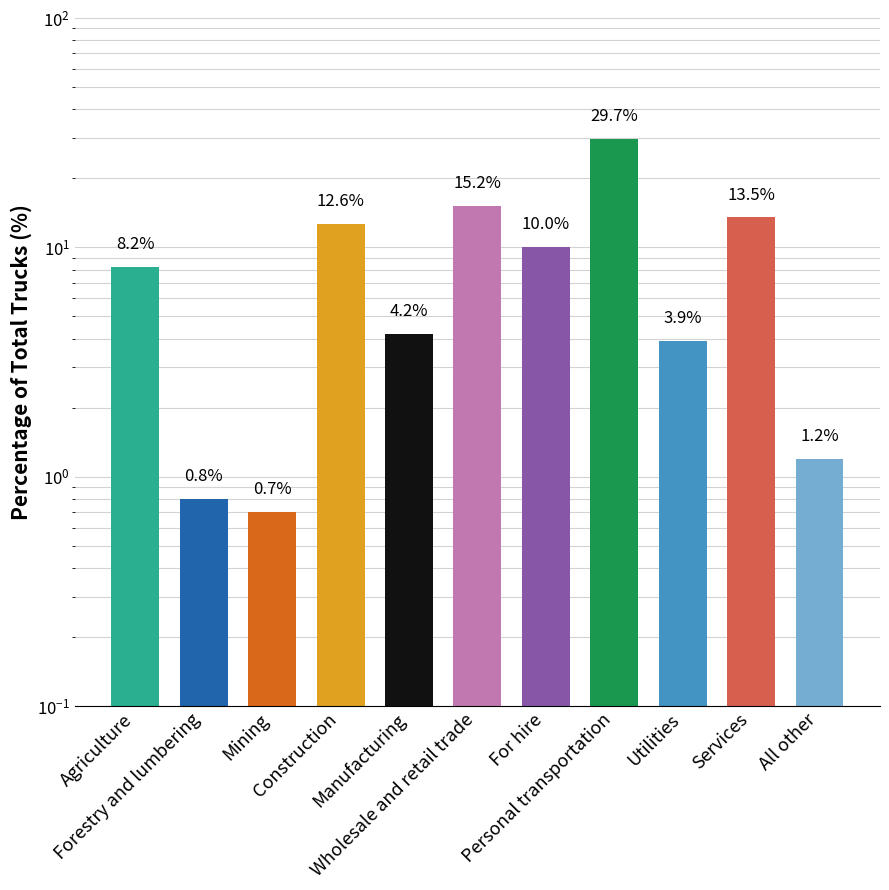

Reading left to right, extract all data points from this chart.

Agriculture=8.2	Forestry and lumbering=0.8	Mining=0.7	Construction=12.6	Manufacturing=4.2	Wholesale and retail trade=15.2	For hire=10.0	Personal transportation=29.7	Utilities=3.9	Services=13.5	All other=1.2